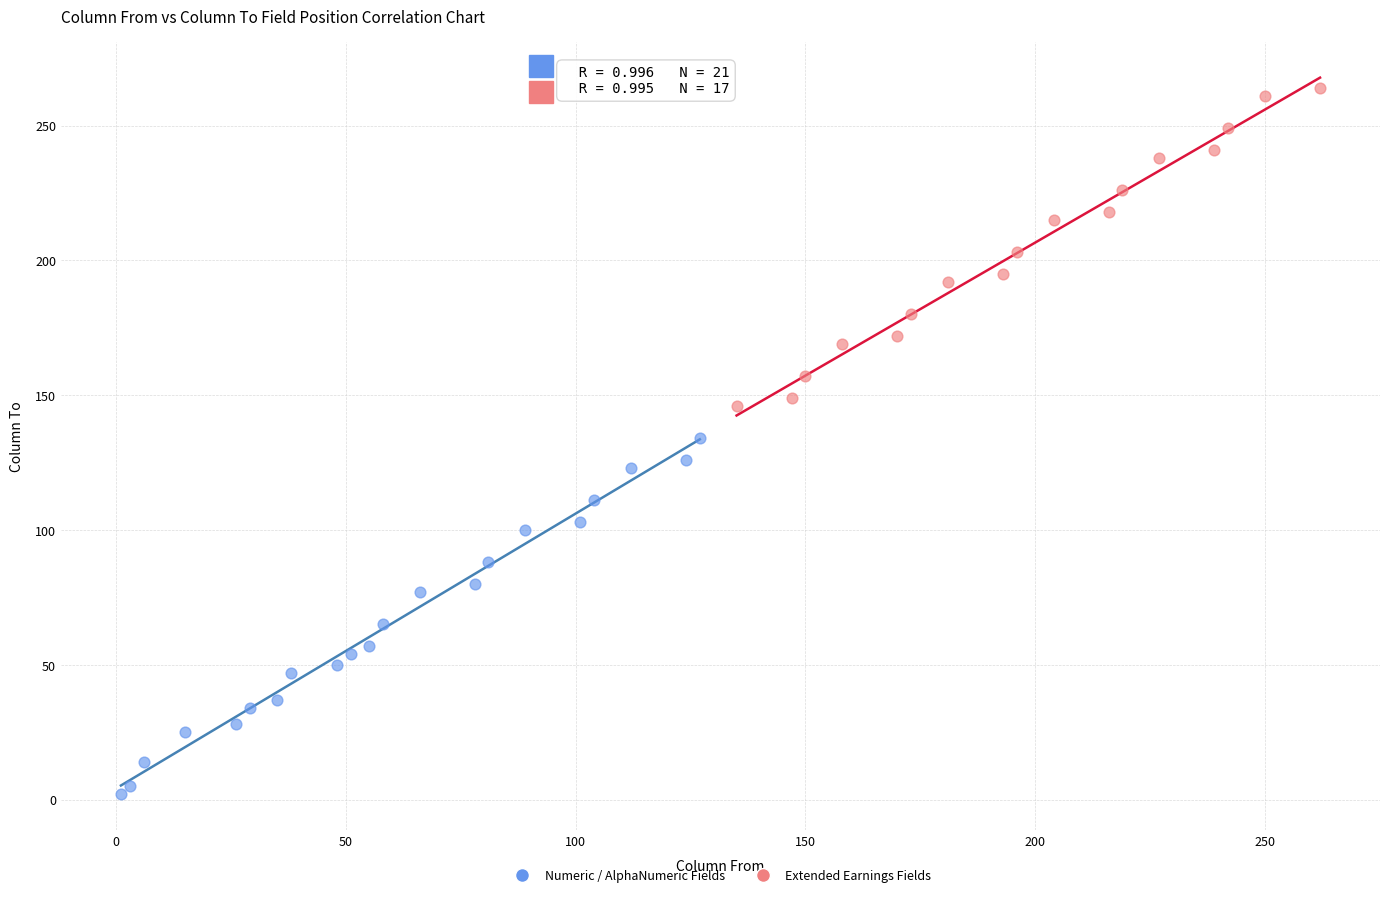

Which series reaches the maximum Y coordinate?

Extended Earnings Fields